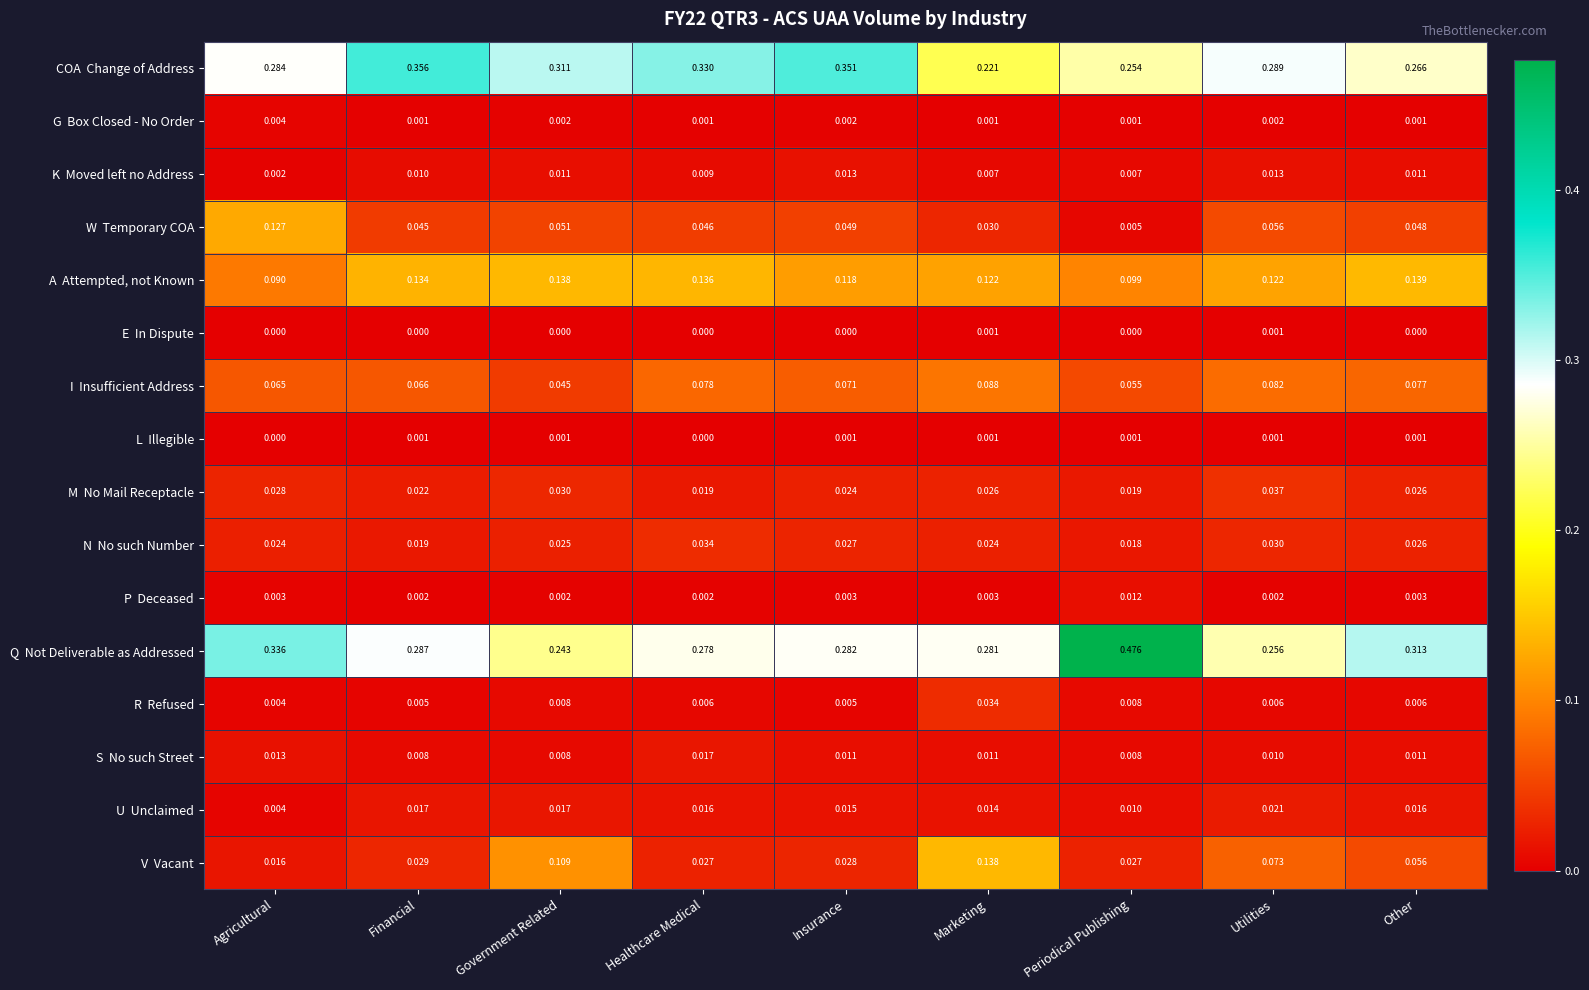

Which category has the highest value across all series?

Periodical Publishing